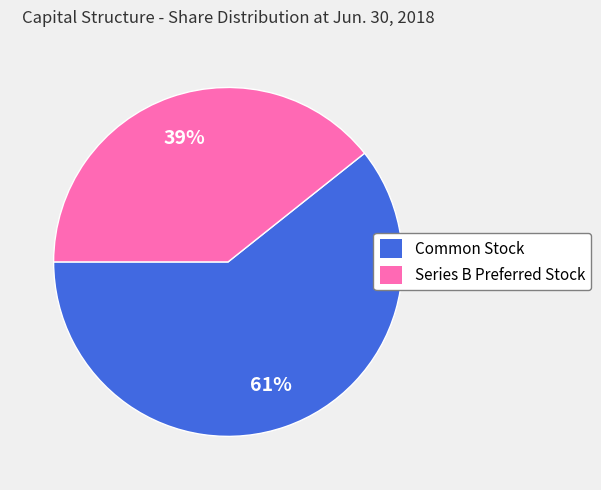

How many segments does this pie chart have?

2